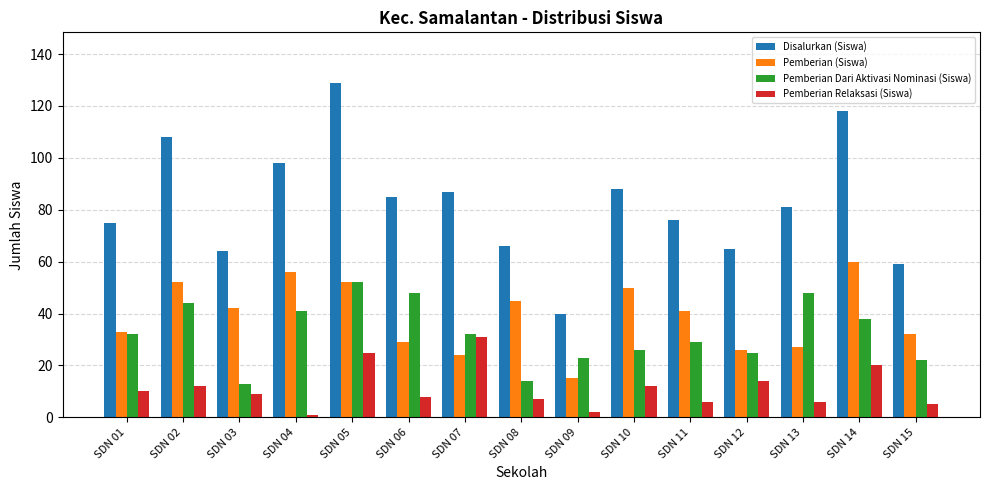

What is the sum of all Pemberian Dari Aktivasi Nominasi (Siswa) values?

487